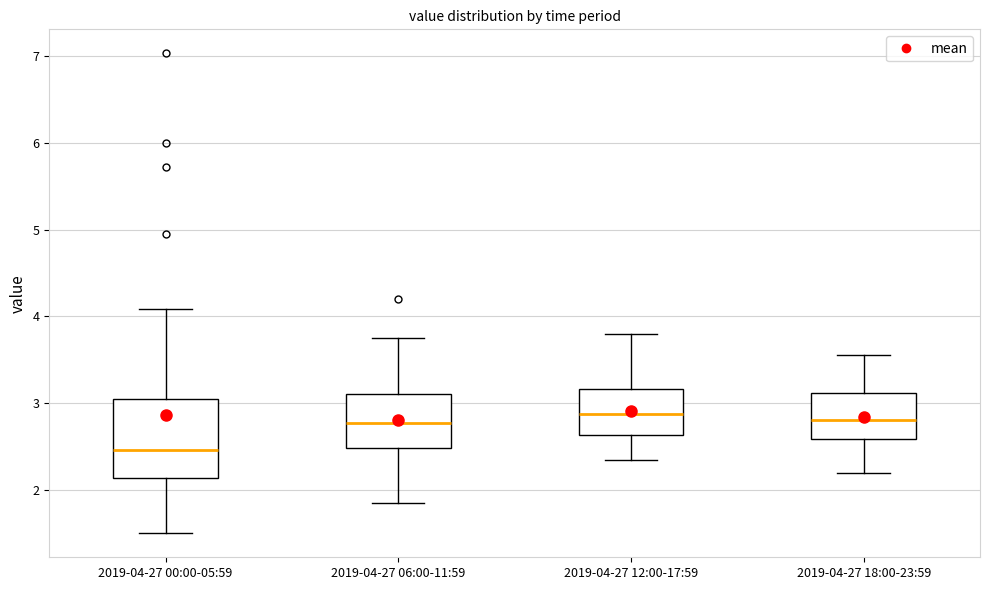

Reading left to right, read every box against the y-axis: the position of its median line, the range the box covers, and the ends of its whiskers. The values are not printed on the chart, so give them approximately, as read against the axis.

2019-04-27 00:00-05:59: median 2.5, box 2.1 to 3.1, whiskers 1.5 to 4.1
2019-04-27 06:00-11:59: median 2.8, box 2.5 to 3.1, whiskers 1.9 to 3.8
2019-04-27 12:00-17:59: median 2.9, box 2.6 to 3.2, whiskers 2.4 to 3.8
2019-04-27 18:00-23:59: median 2.8, box 2.6 to 3.1, whiskers 2.2 to 3.6